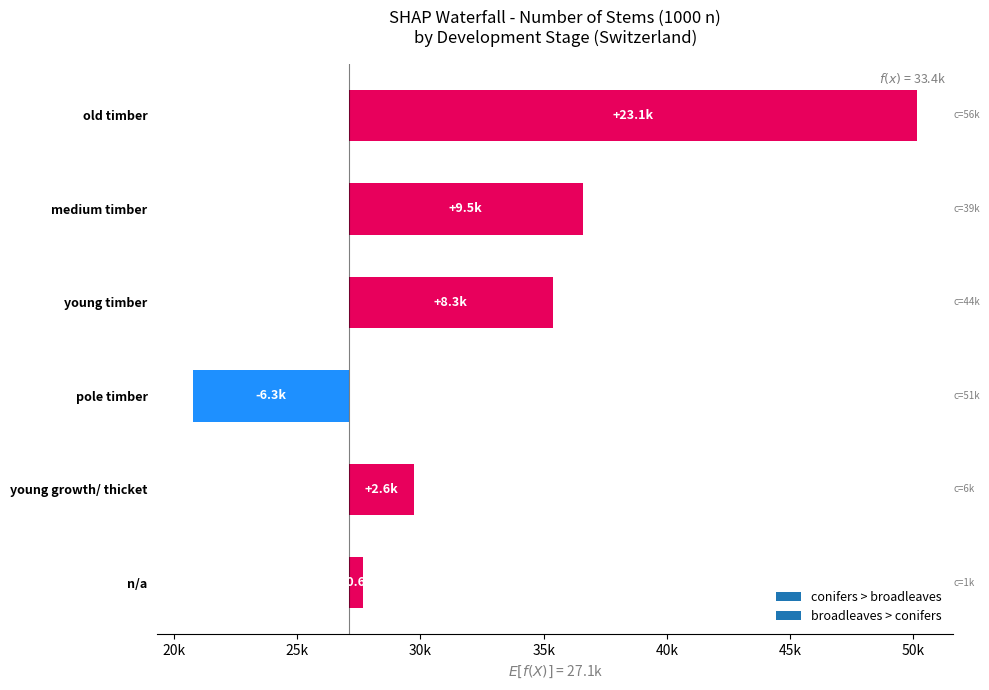

What is the sum of the conifers values at medium timber and pole timber?

91812